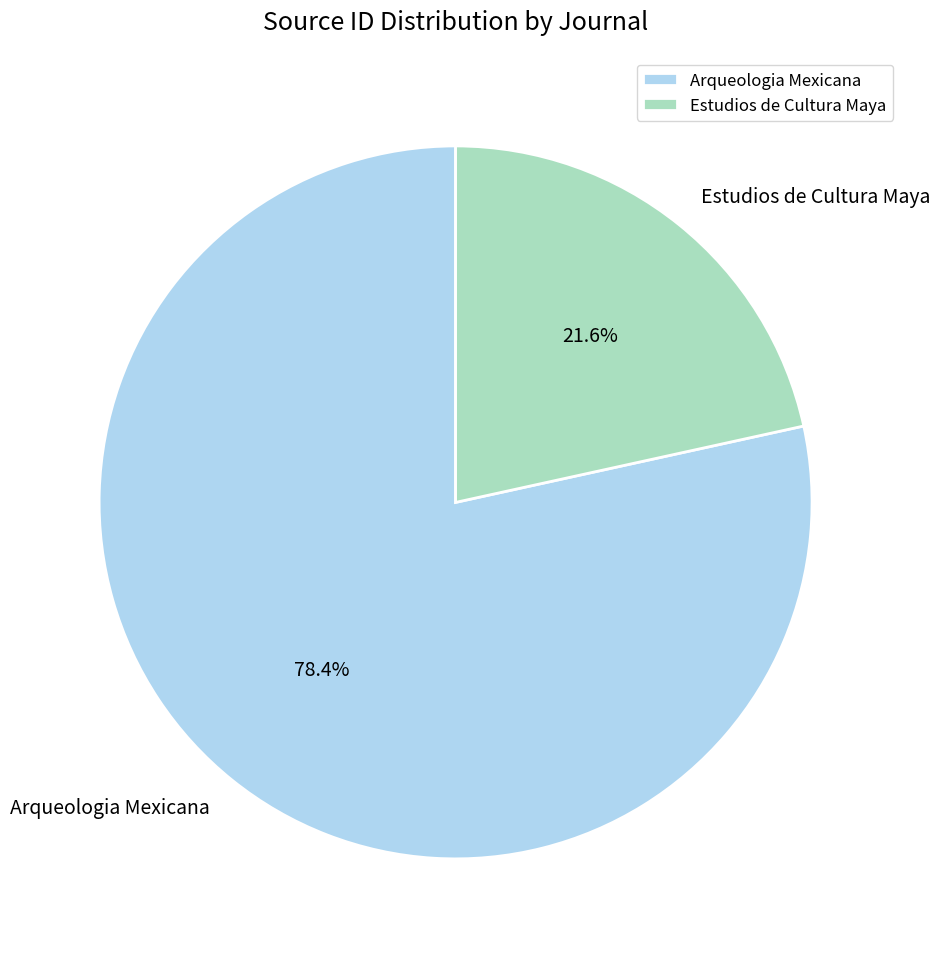

Is it true that Estudios de Cultura Maya is 22% of the pie?

True